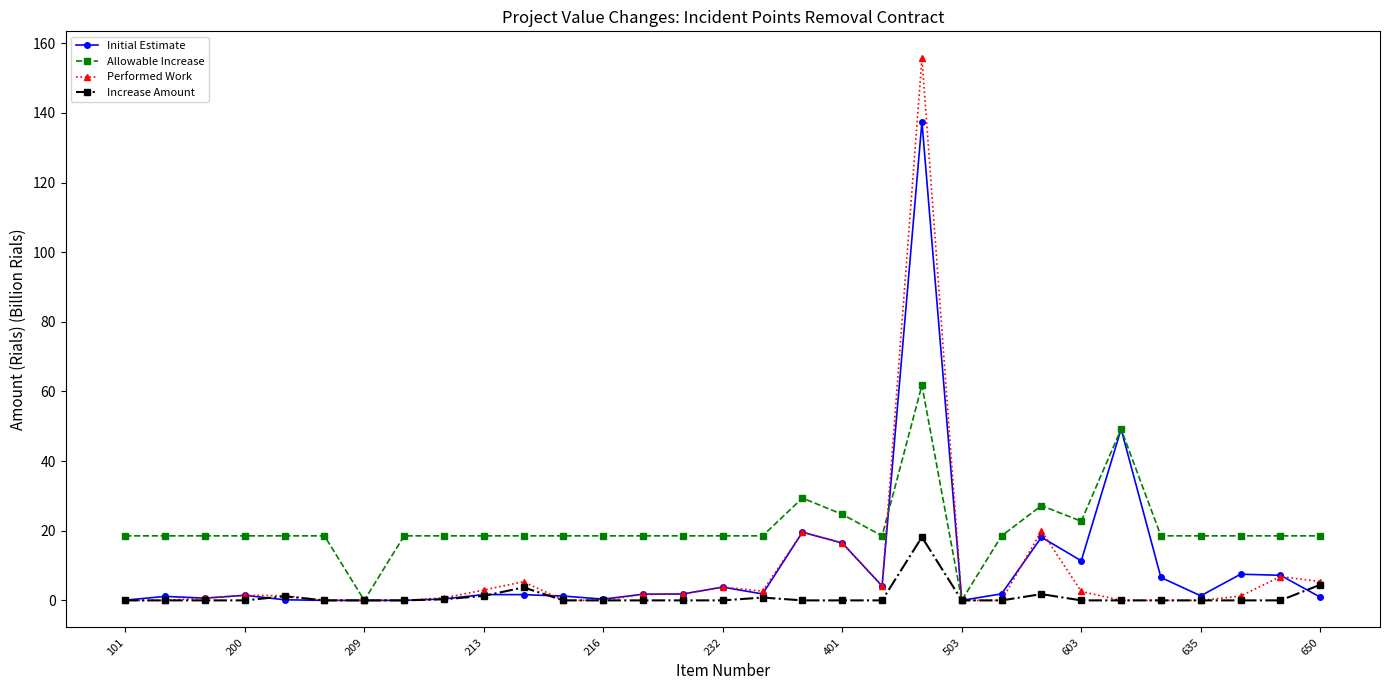

What are all the series names shown in the legend?

Initial Estimate, Allowable Increase, Performed Work, Increase Amount